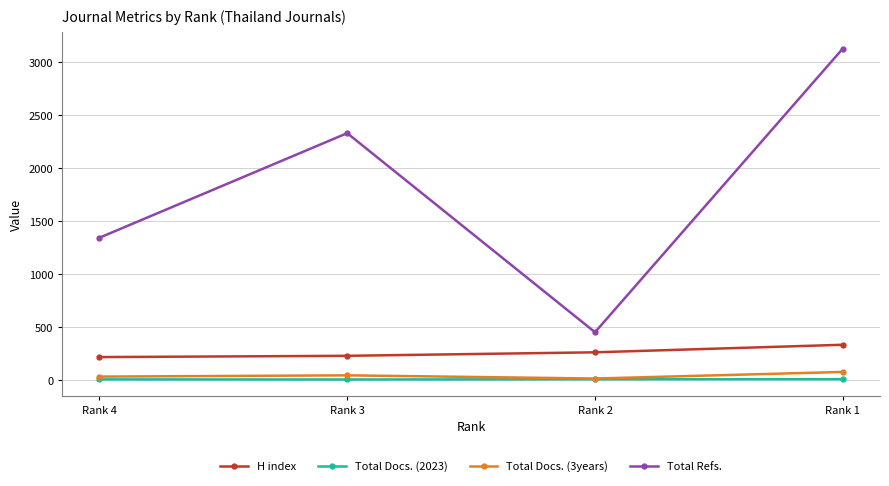

True or false: Total Docs. (3years) and Total Refs. cross at least once.

False